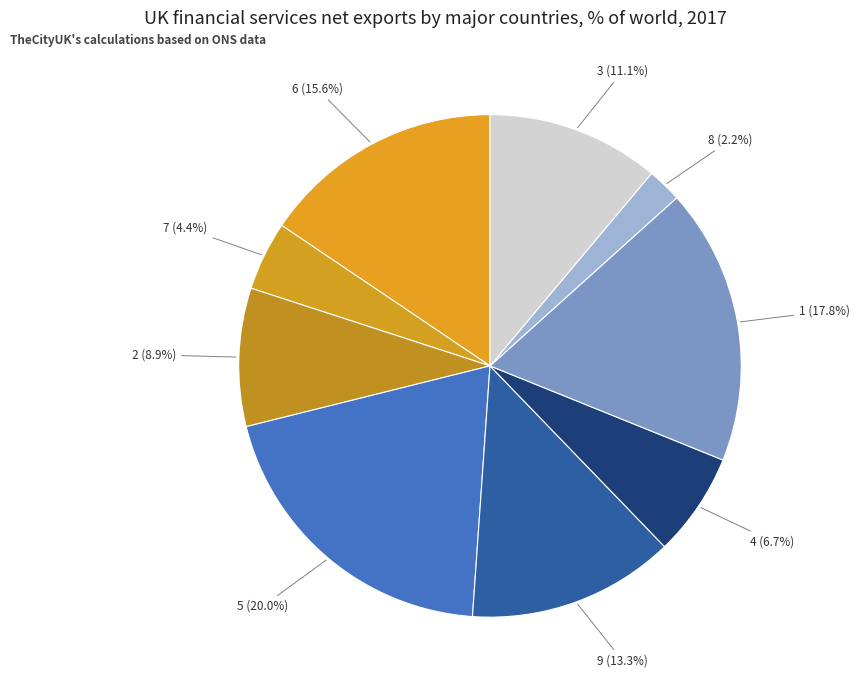

How many segments does this pie chart have?

9